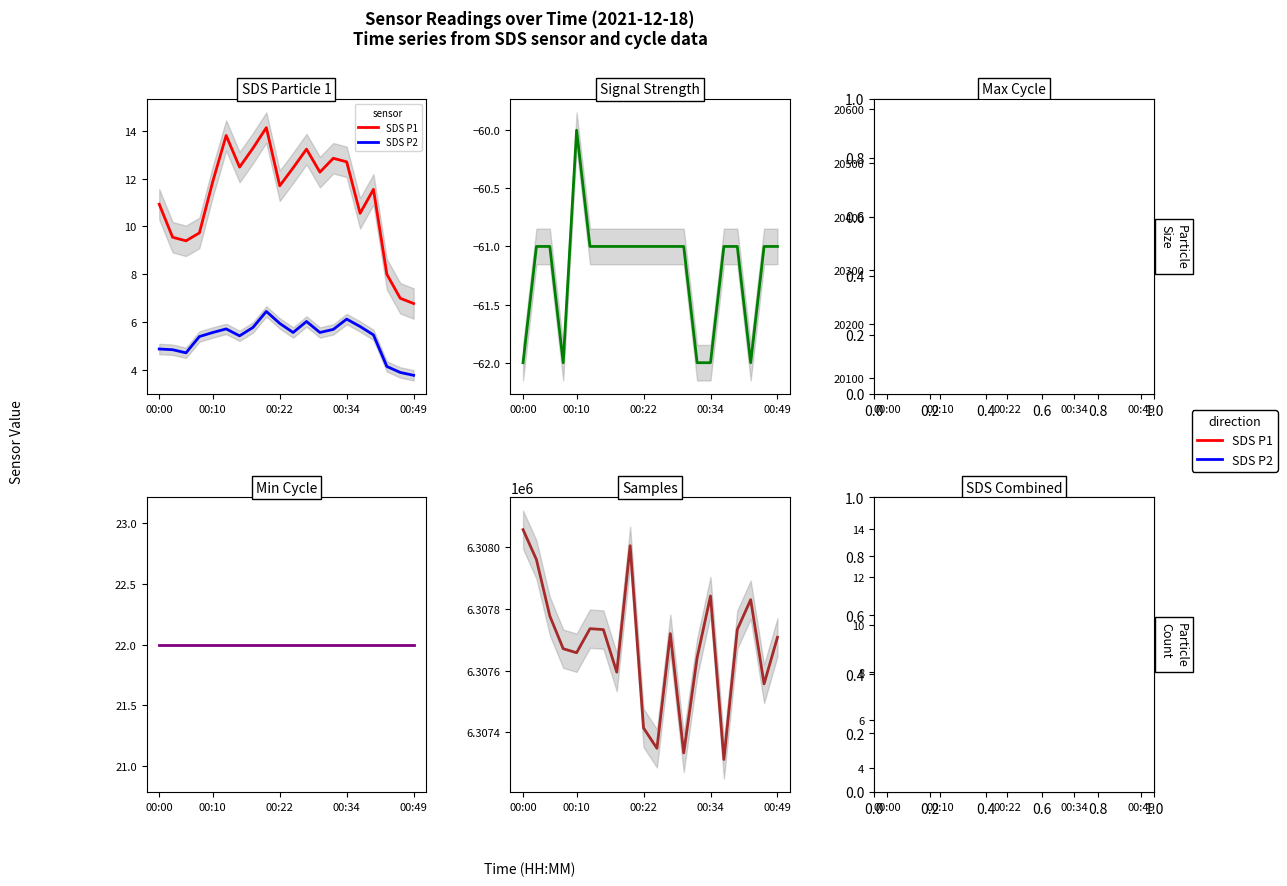

What is the minimum value for SDS P2?

3.8